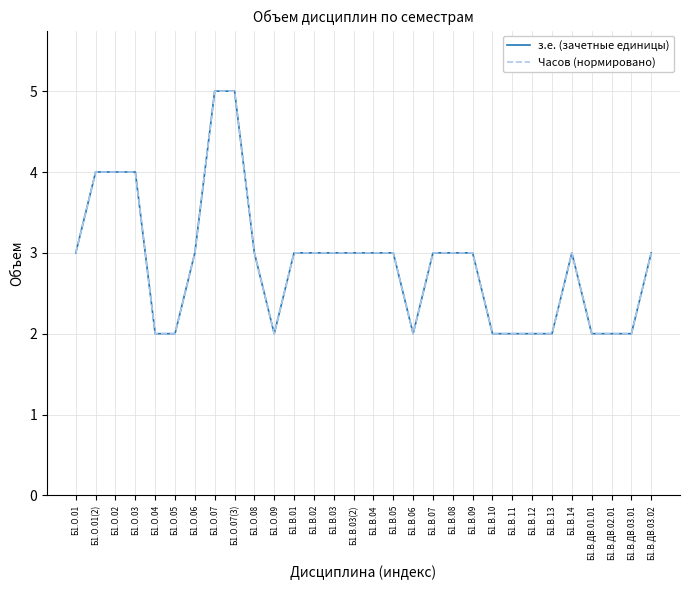

The Часов (нормировано) series shows 8 at Б1.О.07(3). True or false?

False